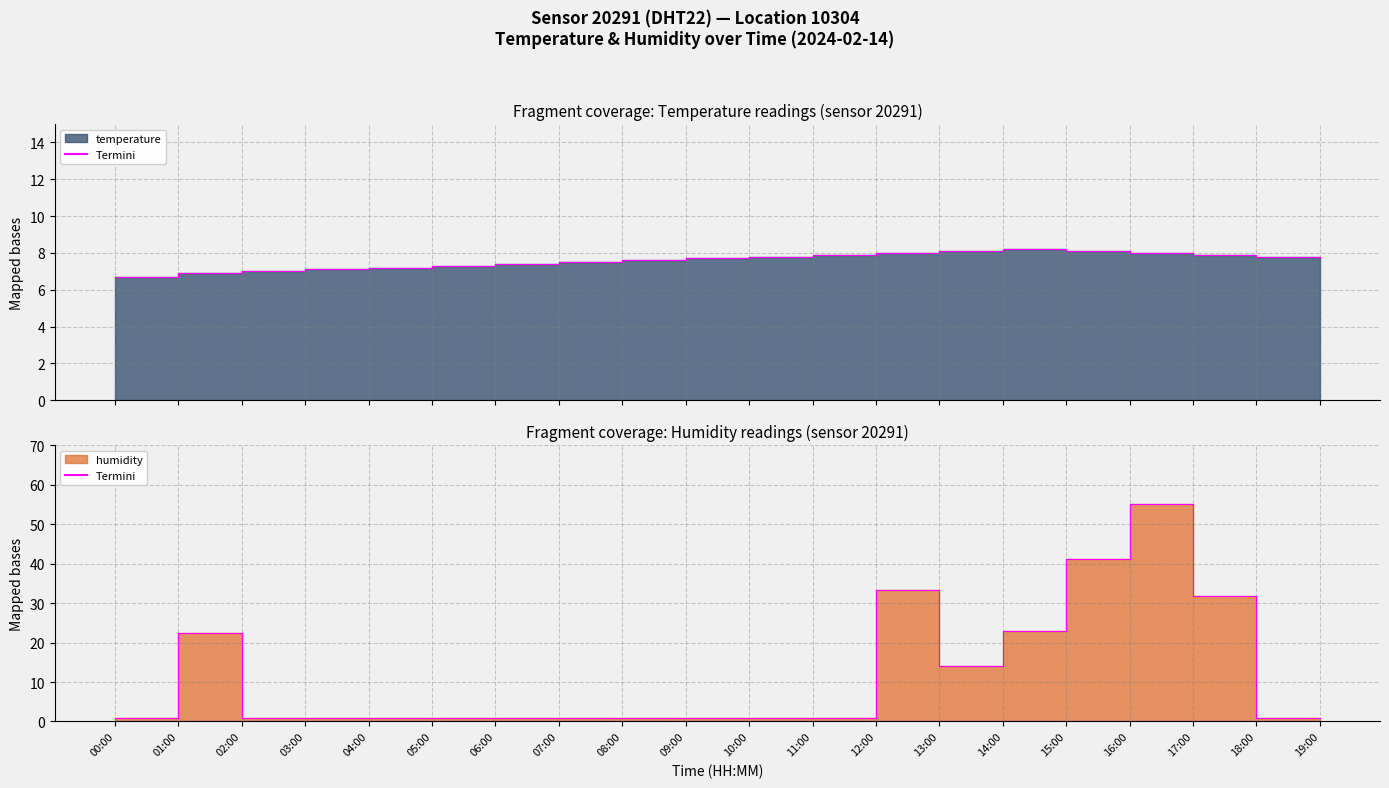

What is the label of the 10th point from the left?

09:00